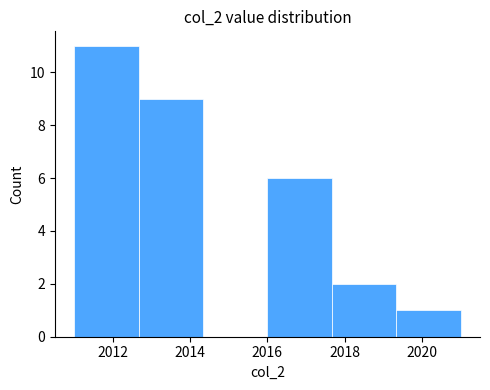

Reading left to right, list every bar in this chart as the range it spans on the x-axis followed by its height. Neither the bar edges nor the heights are printed on the chart, so give them approximately, as read against the axes.

2011.0 to 2012.6: 11
2012.6 to 2014.4: 9
2014.4 to 2016.0: 0
2016.0 to 2017.6: 6
2017.6 to 2019.4: 2
2019.4 to 2021.0: 1